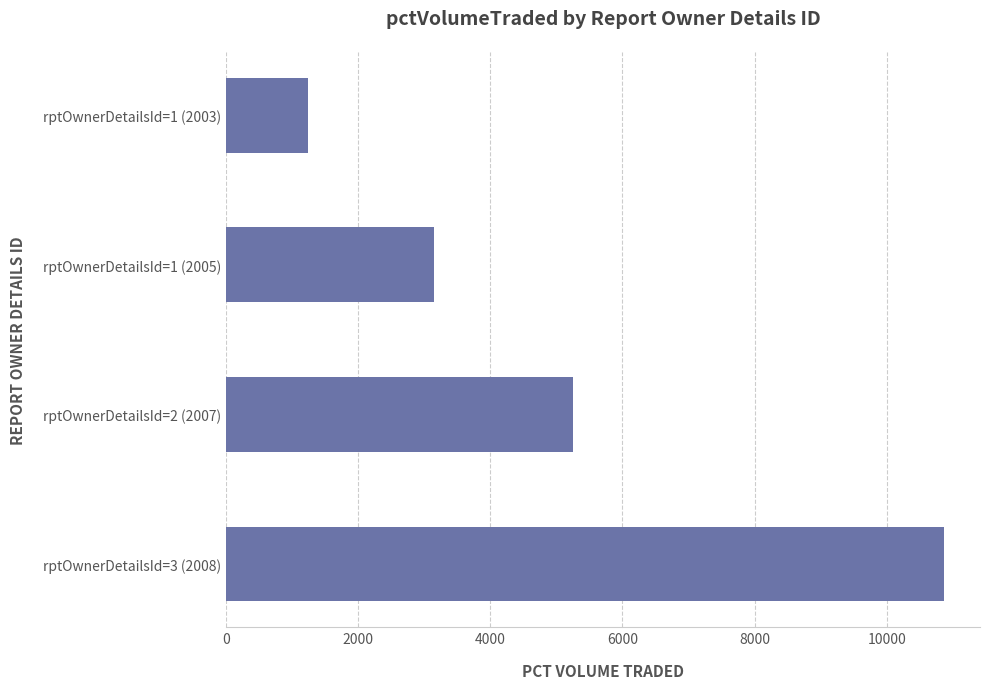

Does the chart contain stacked bars?

No